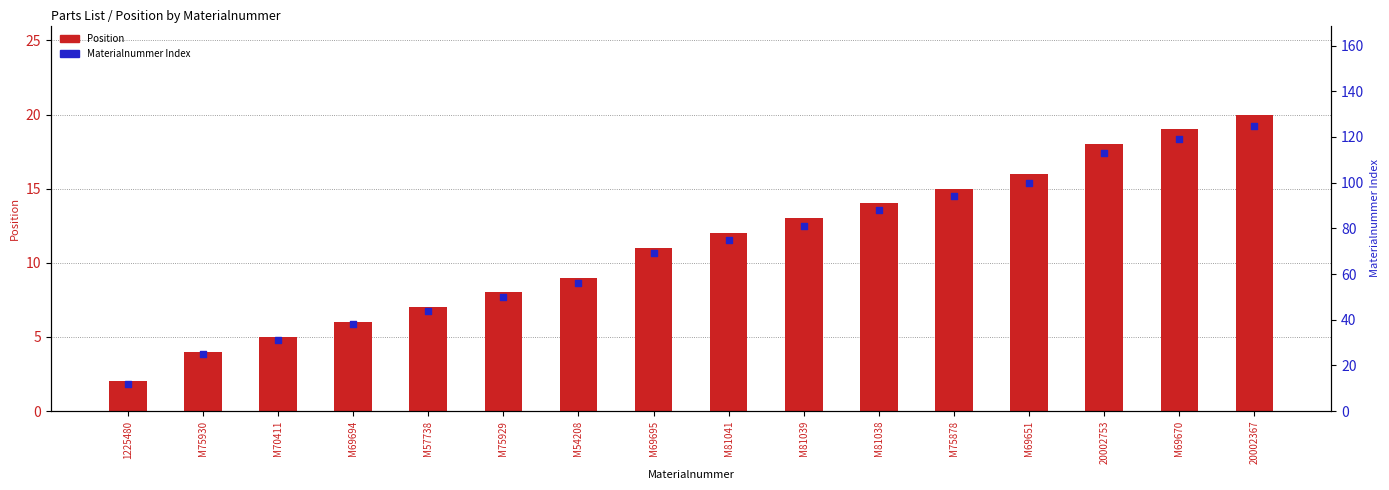

Which series contains the lowest Y value?

Position